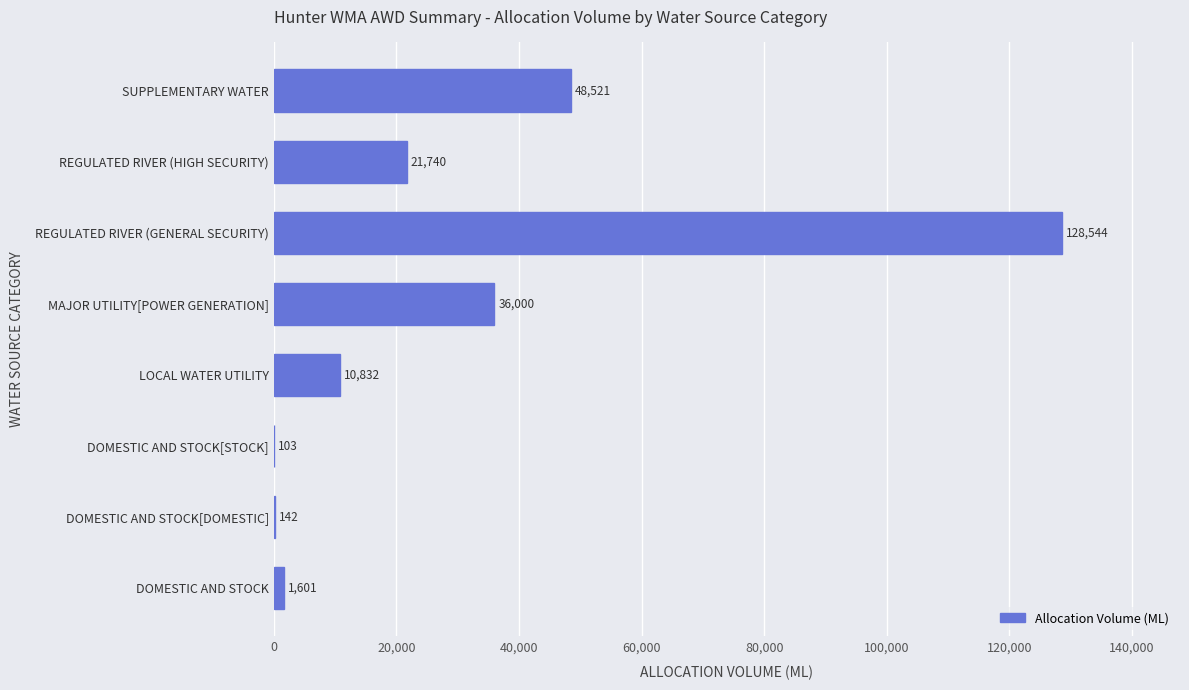

Between DOMESTIC AND STOCK[STOCK] and DOMESTIC AND STOCK[DOMESTIC], which is larger?

DOMESTIC AND STOCK[DOMESTIC]